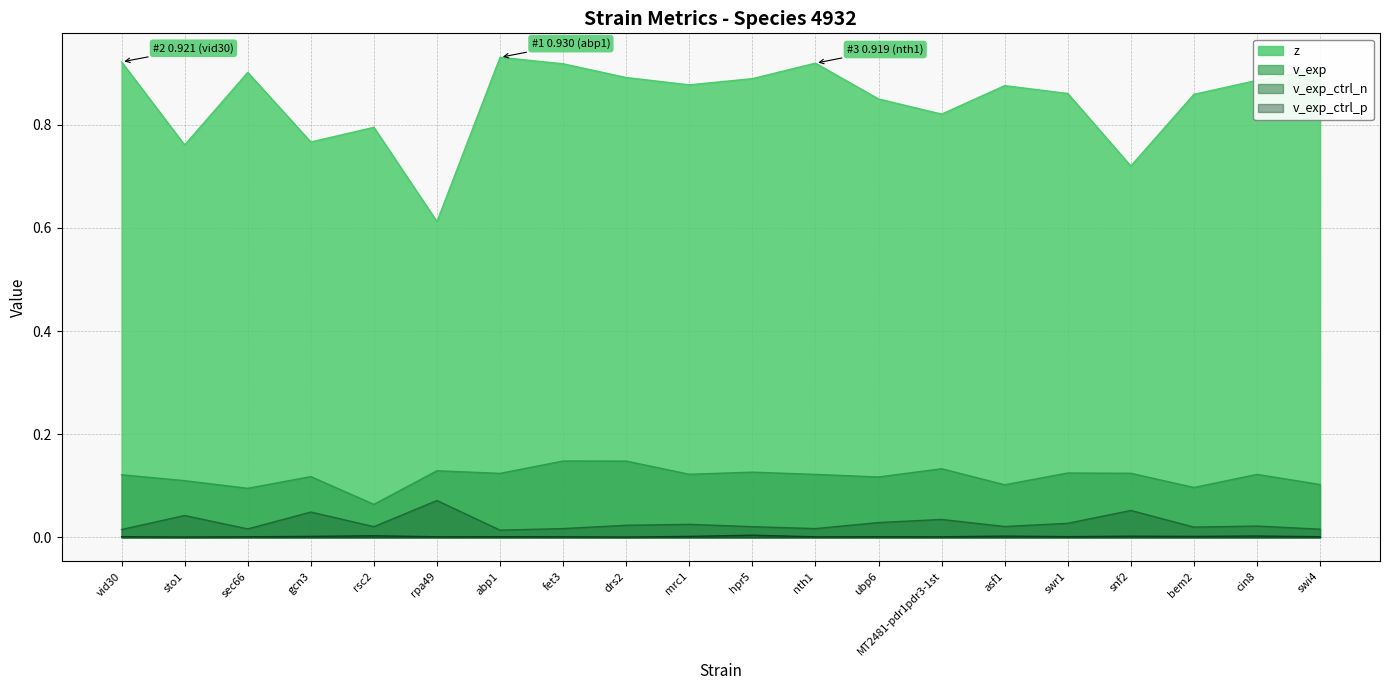

Reading right to left, list all the values displayed in this chart.

z: 0.9	0.9	0.9	0.7	0.9	0.9	0.8	0.8	0.9	0.9	0.9	0.9	0.9	0.9	0.6	0.8	0.8	0.9	0.8	0.9
v_exp: 0.1	0.1	0.1	0.1	0.1	0.1	0.1	0.1	0.1	0.1	0.1	0.1	0.1	0.1	0.1	0.1	0.1	0.1	0.1	0.1
v_exp_ctrl_n: 0.0	0.0	0.0	0.1	0.0	0.0	0.0	0.0	0.0	0.0	0.0	0.0	0.0	0.0	0.1	0.0	0.0	0.0	0.0	0.0
v_exp_ctrl_p: 0.0	0.0	0.0	0.0	0.0	0.0	0.0	0.0	0.0	0.0	0.0	0.0	0.0	0.0	0.0	0.0	0.0	0.0	0.0	0.0